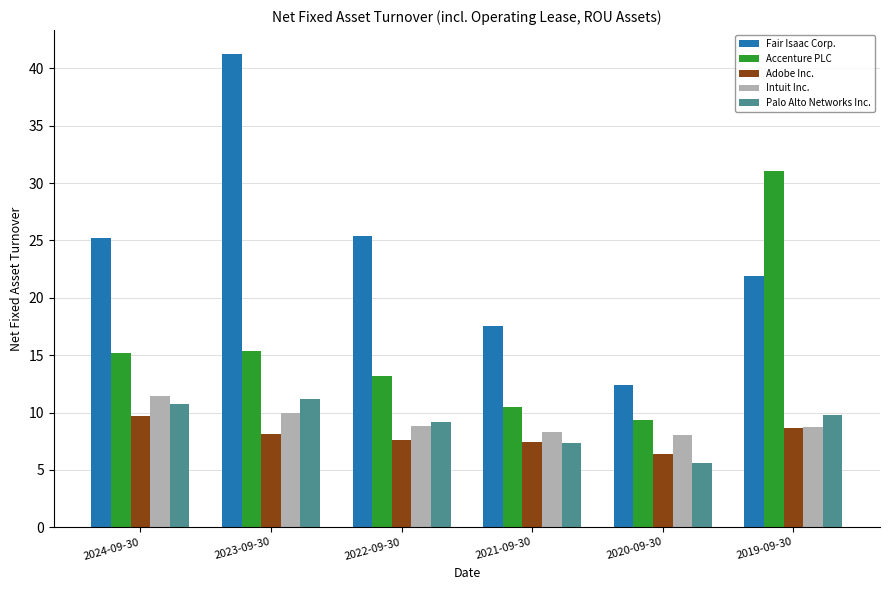

What is the difference between the maximum and minimum values in the Fair Isaac Corp. series?

28.8